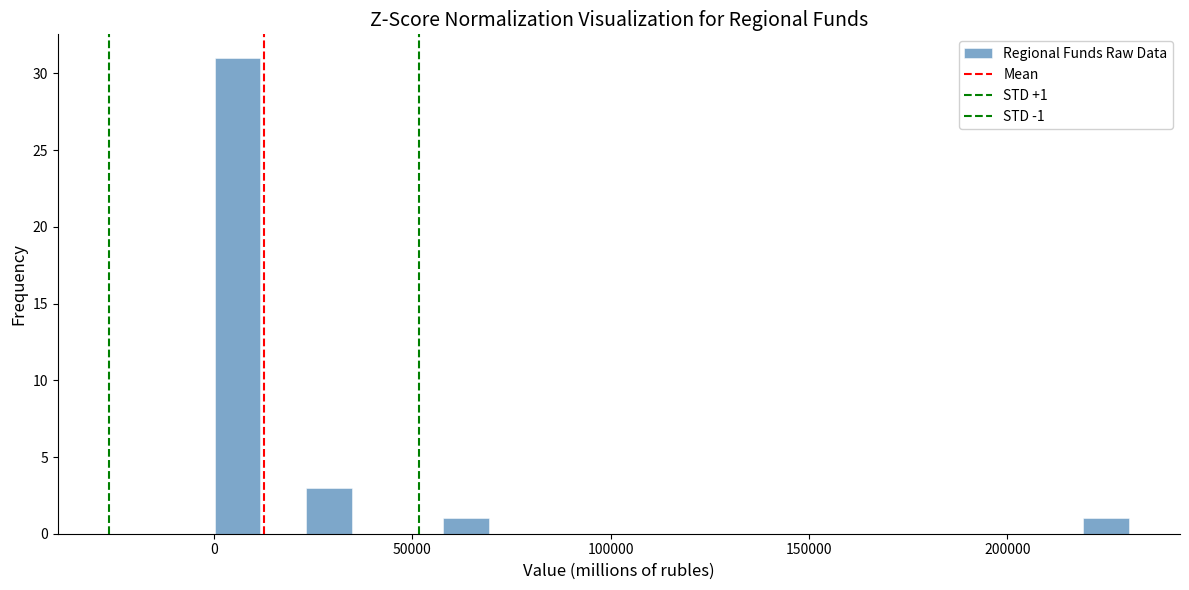

Around what value on the x-axis is the tallest bar? Give the approximate position of its centre, as read against the axis.

5000